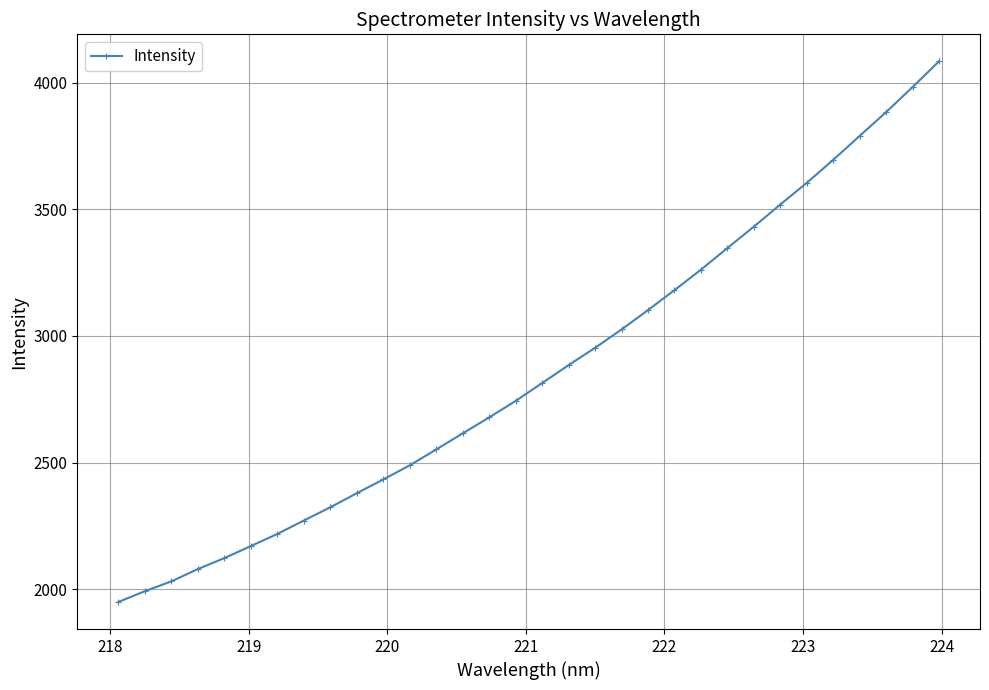

True or false: the data has more than 2 interior local peaks.

False